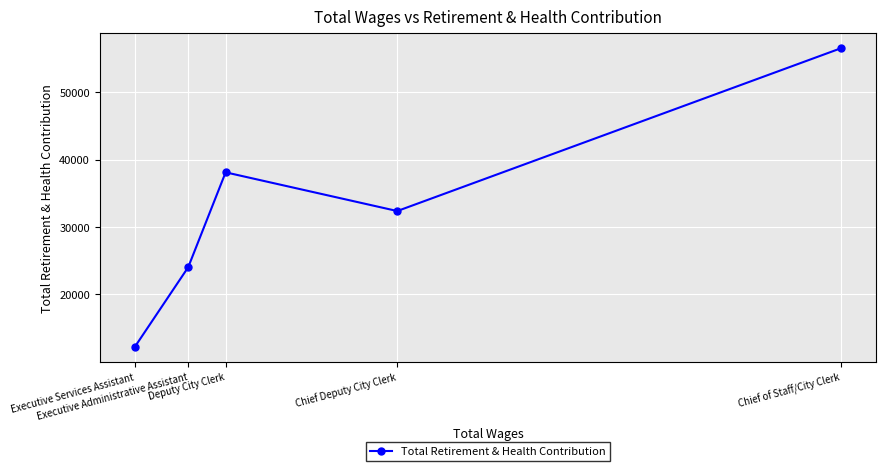

Where is the first local minimum?

Chief Deputy City Clerk